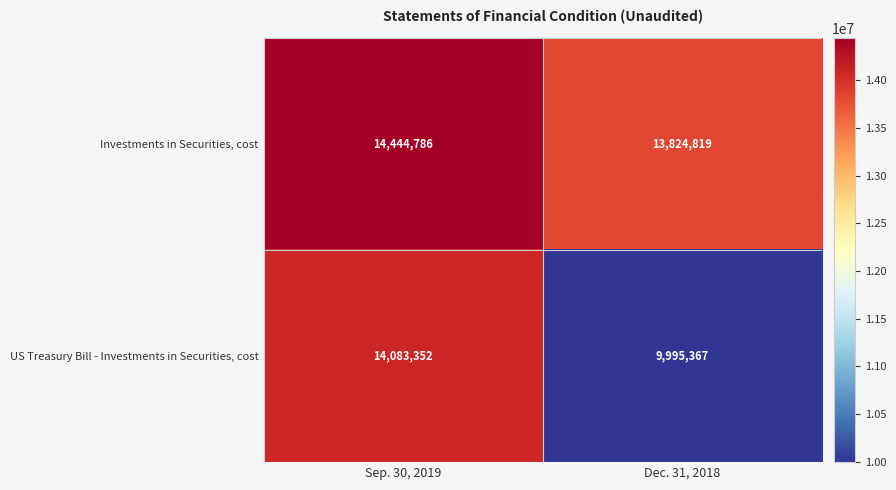

What is the difference between the maximum and minimum values in the Investments in Securities, cost series?

619967